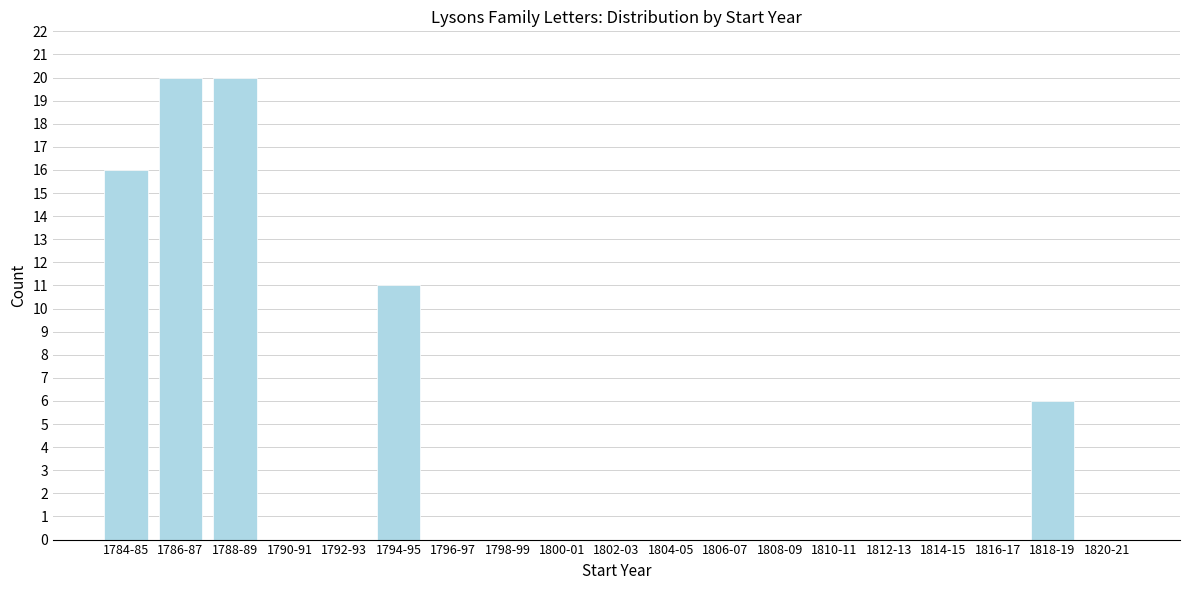

Reading left to right, transcribe all the data shown in this chart.

1784-85=16	1786-87=20	1788-89=20	1790-91=0	1792-93=0	1794-95=11	1796-97=0	1798-99=0	1800-01=0	1802-03=0	1804-05=0	1806-07=0	1808-09=0	1810-11=0	1812-13=0	1814-15=0	1816-17=0	1818-19=6	1820-21=0